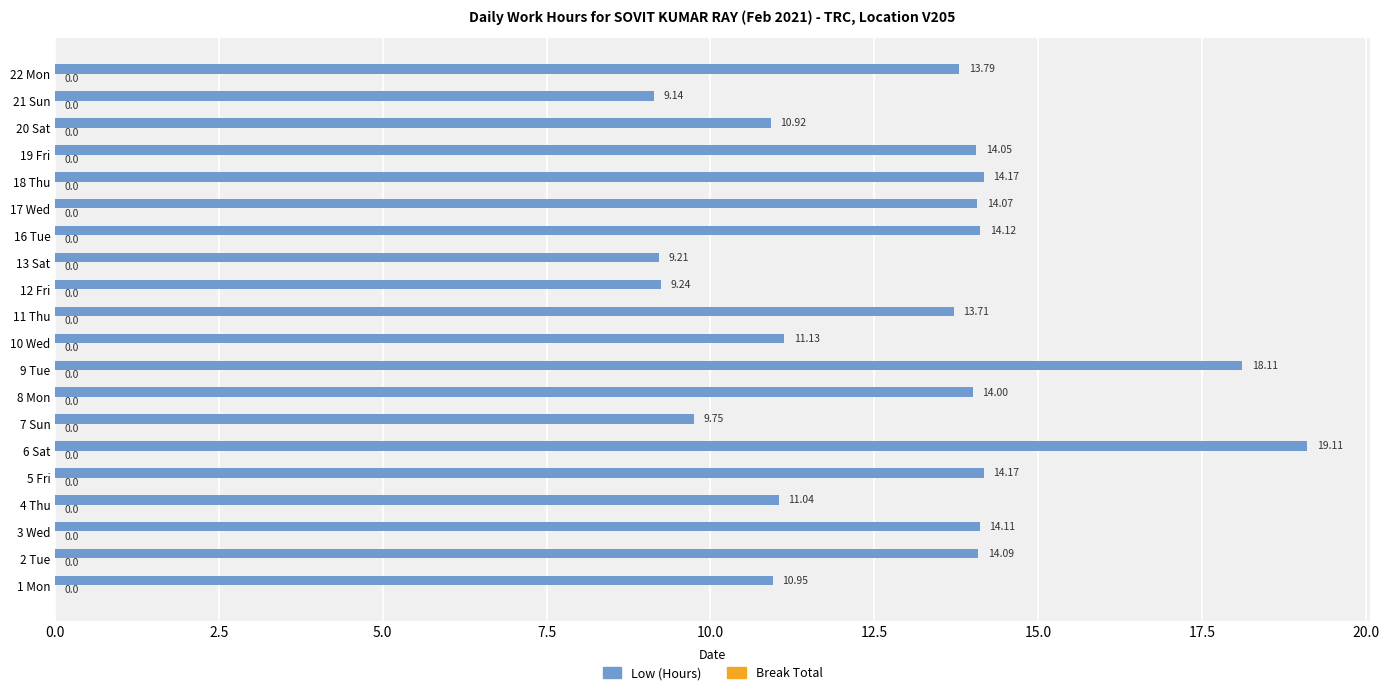

What is the ratio of the value at 2 Tue to the value at 17 Wed?

1.0